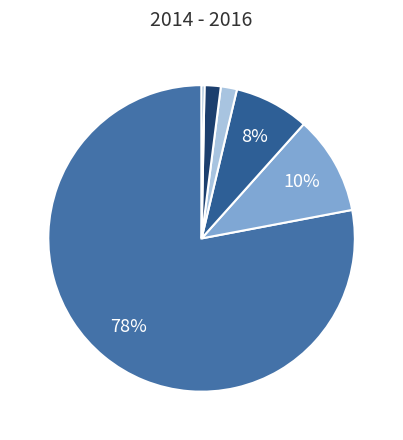

Which slice is the largest?

GASTOS EN PERSONAL